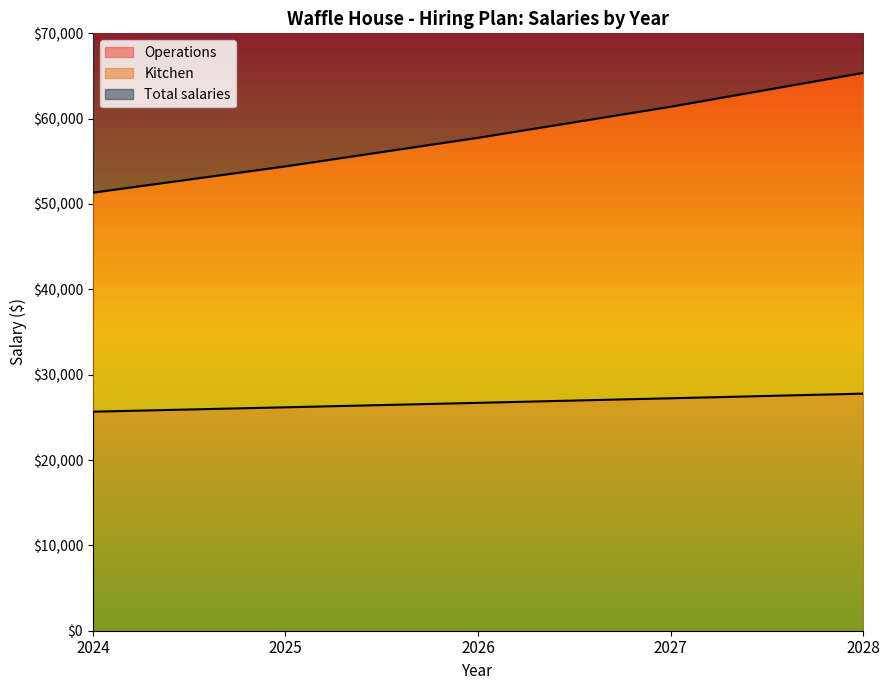

True or false: Operations and Total salaries cross at least once.

False